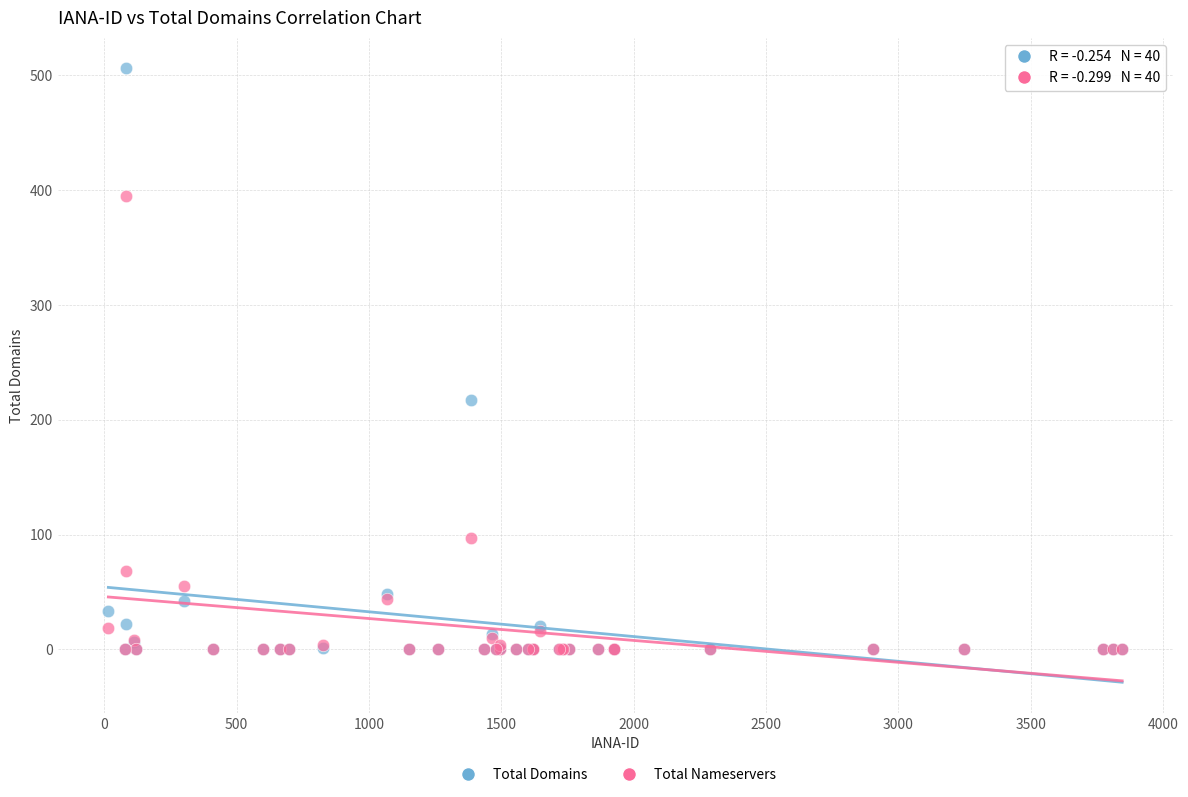

Which series has the widest spread of Y values?

Total Domains